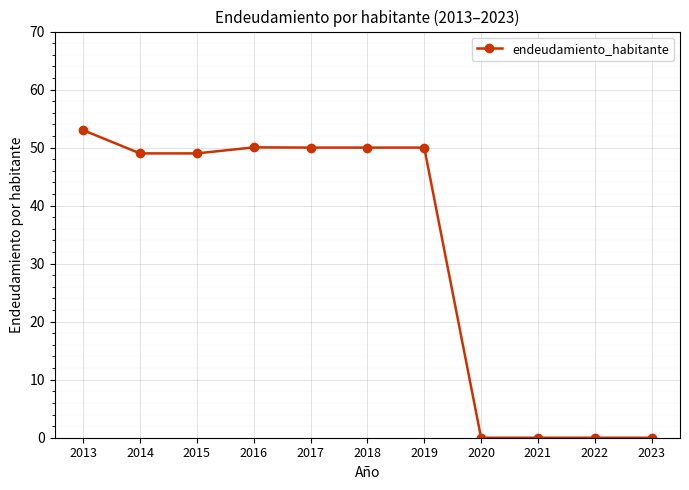

What is the value of the 2nd point from the left?

49.0